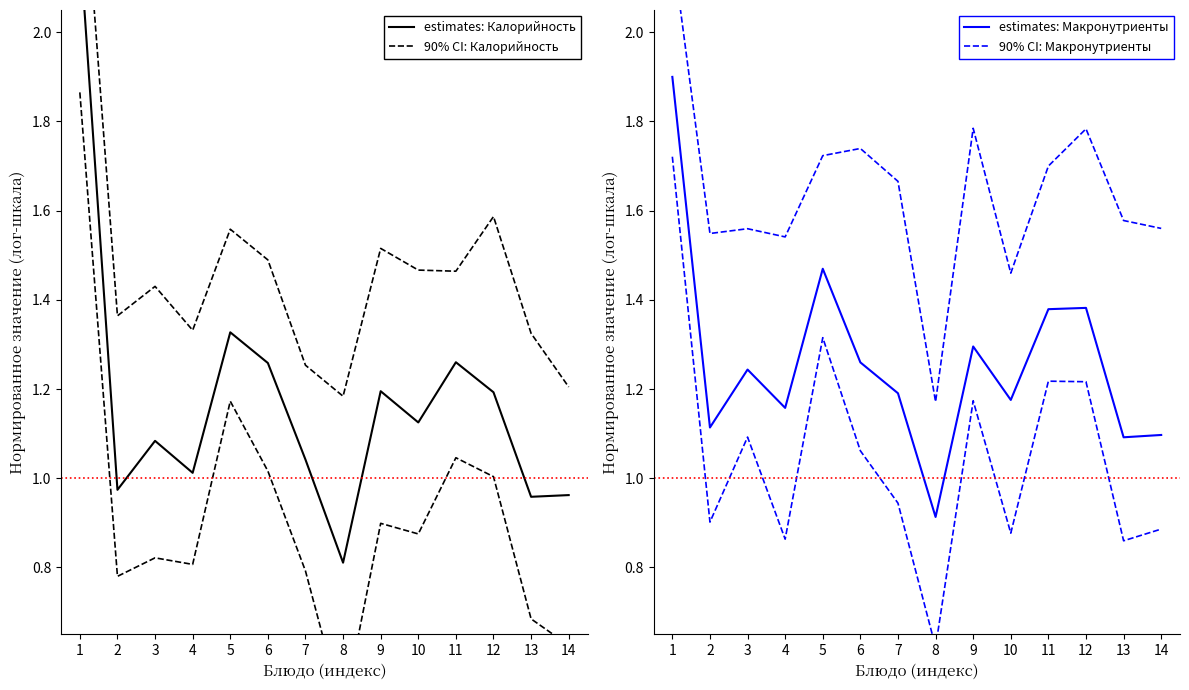

The estimates: Макронутриенты series shows 2.0 at 6. True or false?

False